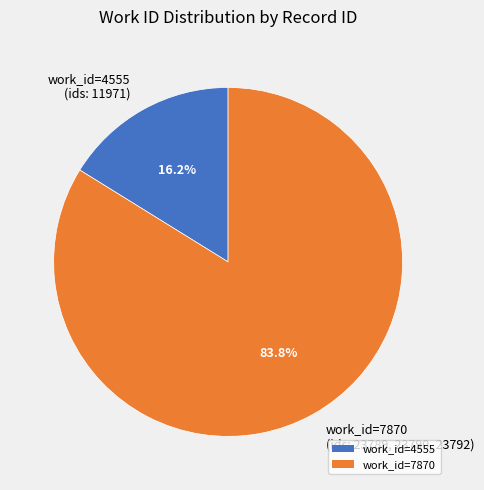

Do work_id=4555 (ids: 11971) and work_id=7870 (ids: 23789, 23790, 23792) together represent more than half of the pie?

Yes